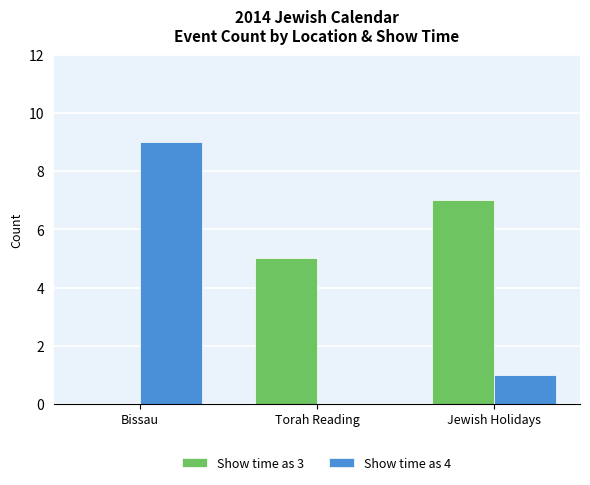

Reading left to right, what are all the values shown in this chart?

Show time as 3: 0	5	7
Show time as 4: 9	0	1